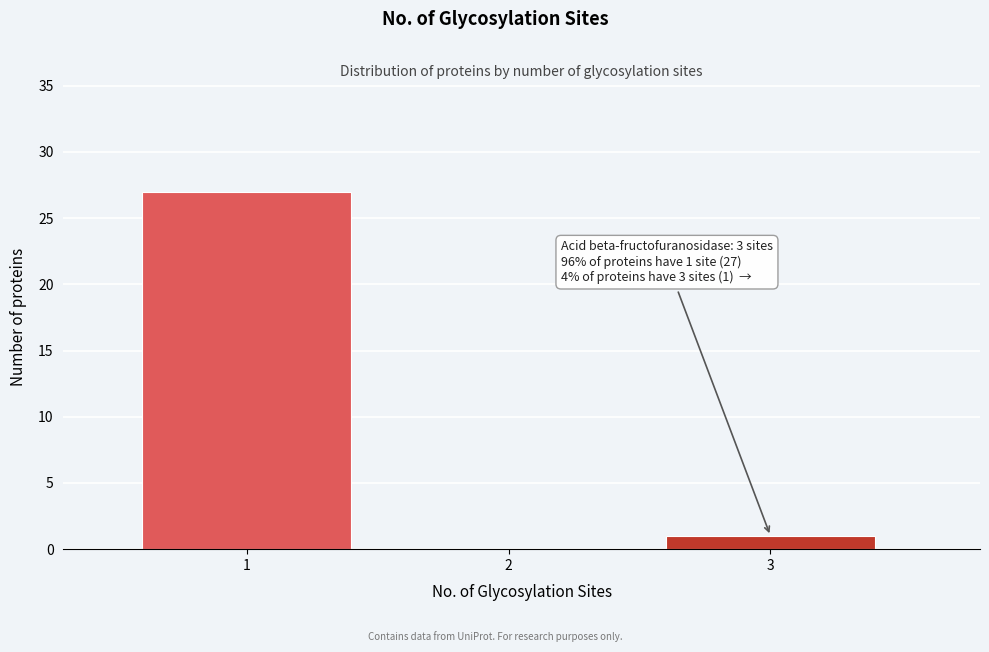

Reading left to right, what are all the values shown in this chart?

1=27	2=0	3=1